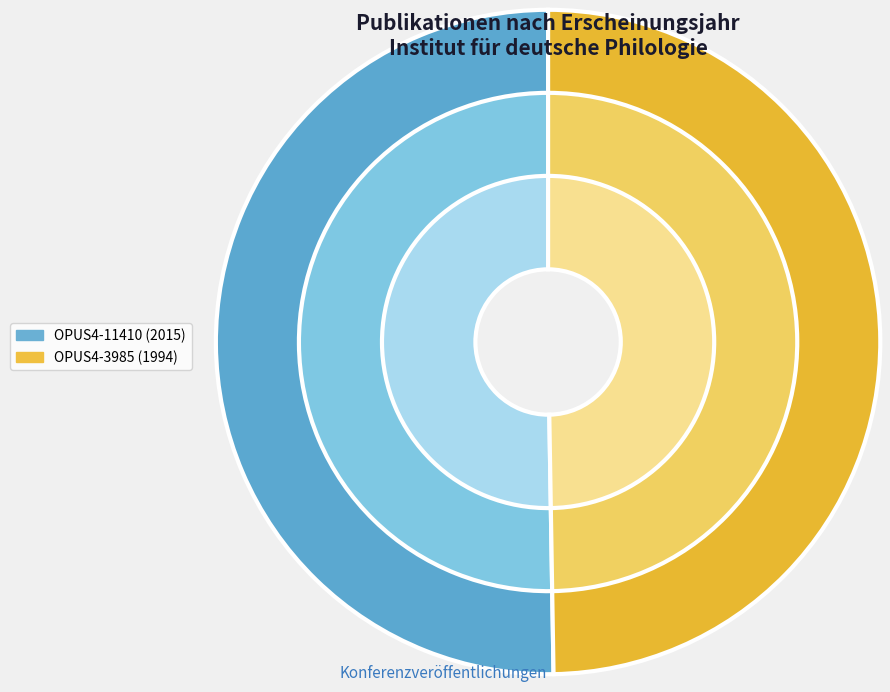

Does OPUS4-11410 represent more than half of the total?

Yes